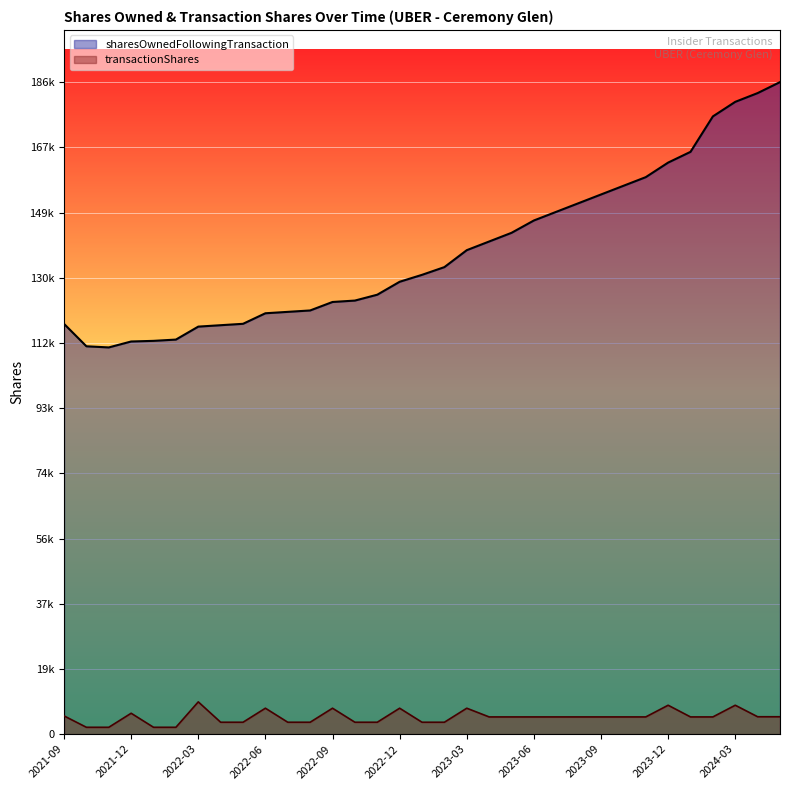

Which series changed the most between 2021-11 and 2024-04?

sharesOwnedFollowingTransaction